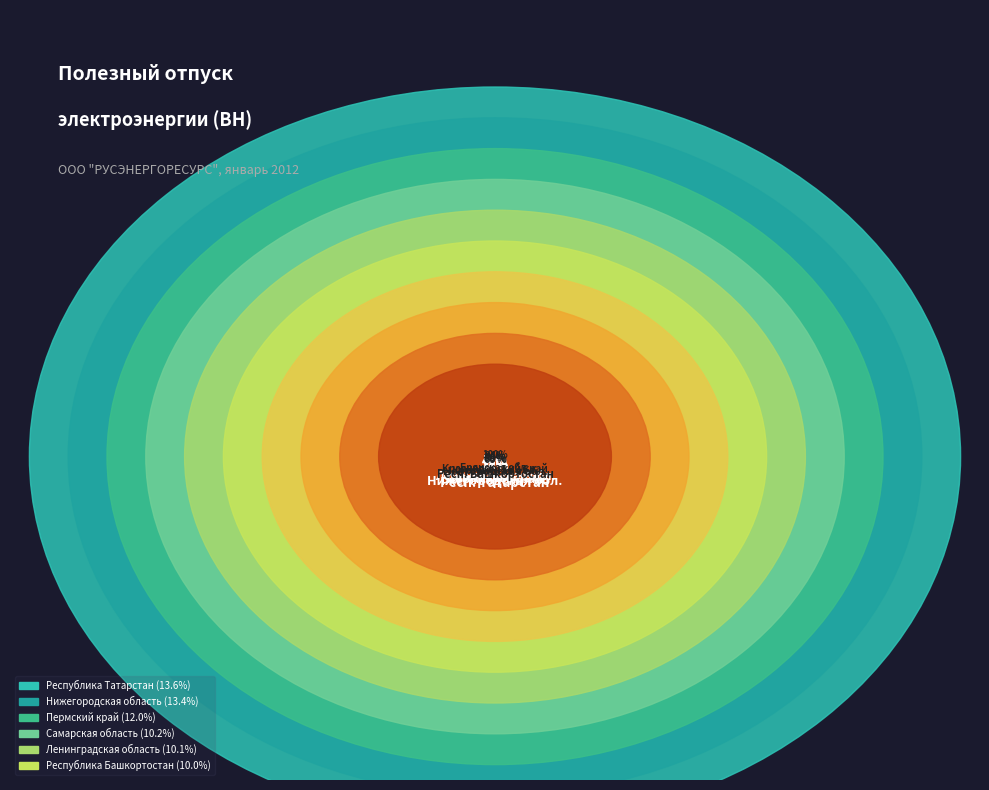

To the nearest percent, what is the difference between the largest and smallest slice percentages?

7%